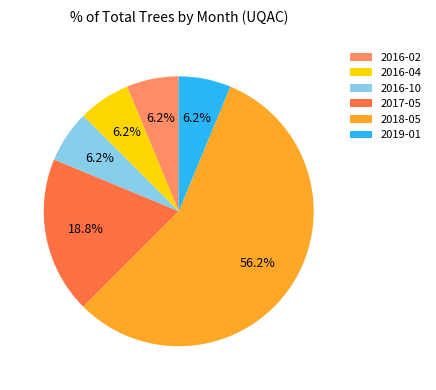

Is the sum of 2016-02 and 2019-01 greater than half?

No